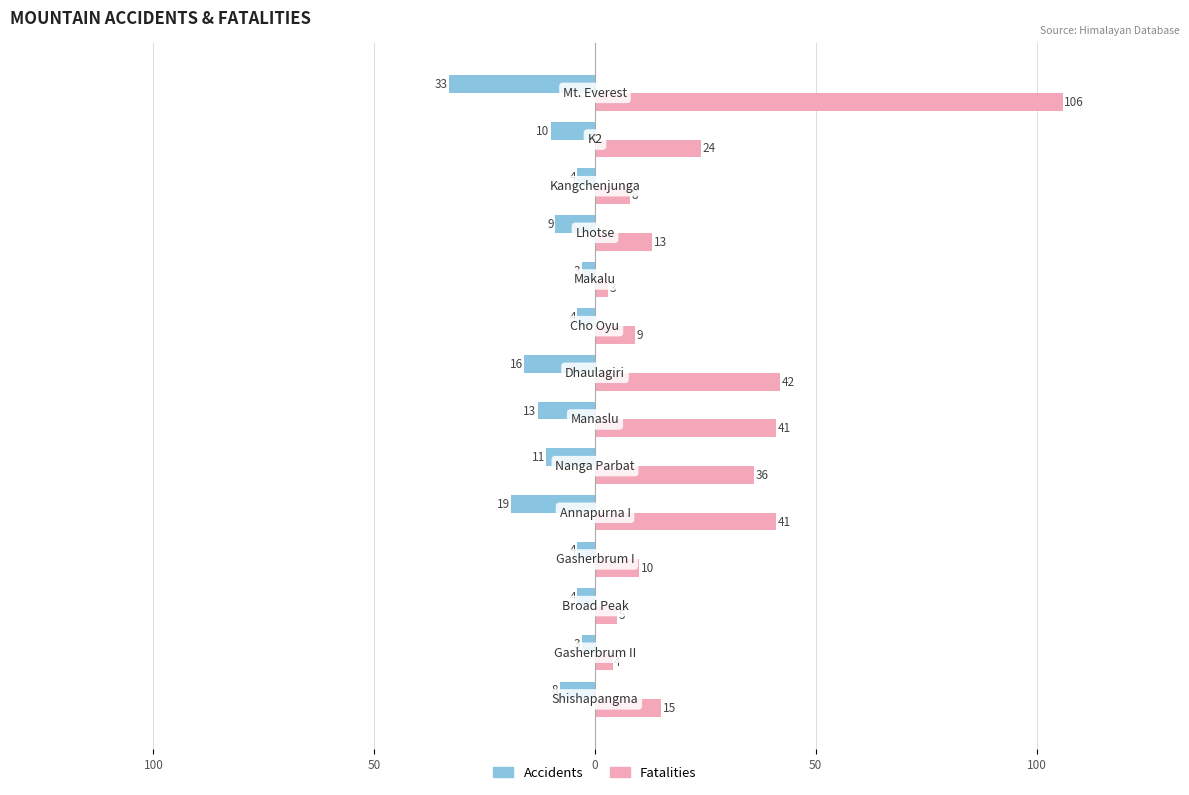

What are all the series names shown in the legend?

Accidents, Fatalities